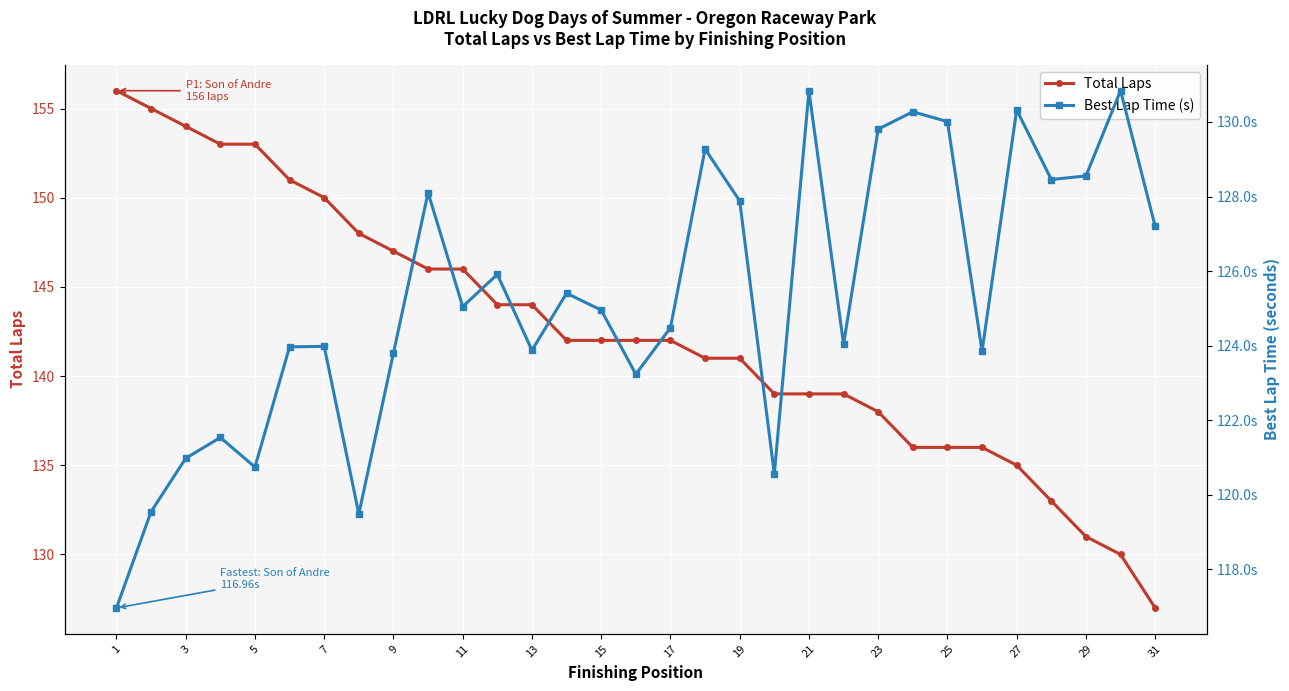

The value of Total Laps at 9 is 147. True or false?

True